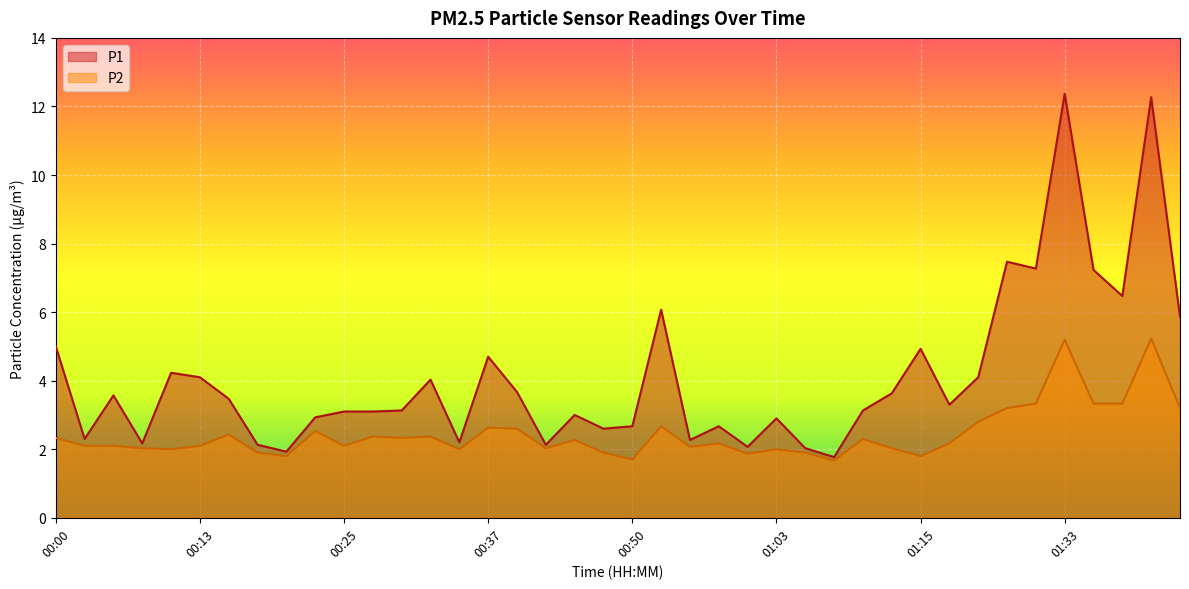

At which category does the chart reach its minimum across all series?

01:08